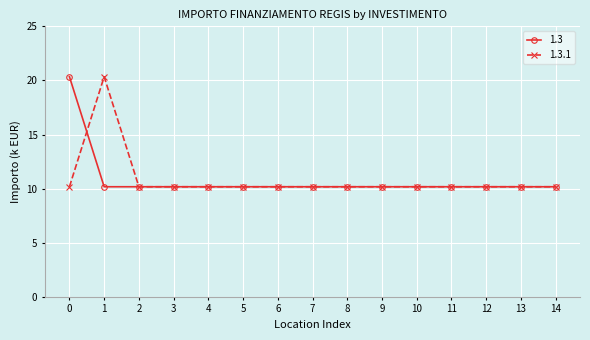

What is the value of the 1.3 point at the 5th from the left?

10.2